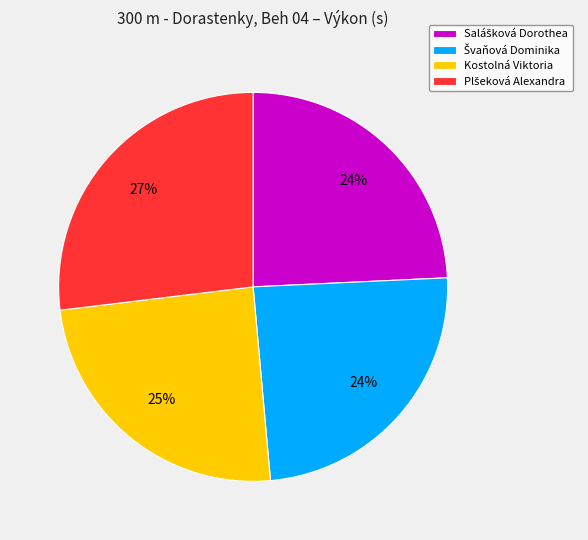

What percentage is the Kostolná Viktoria slice, to the nearest percent?

25%